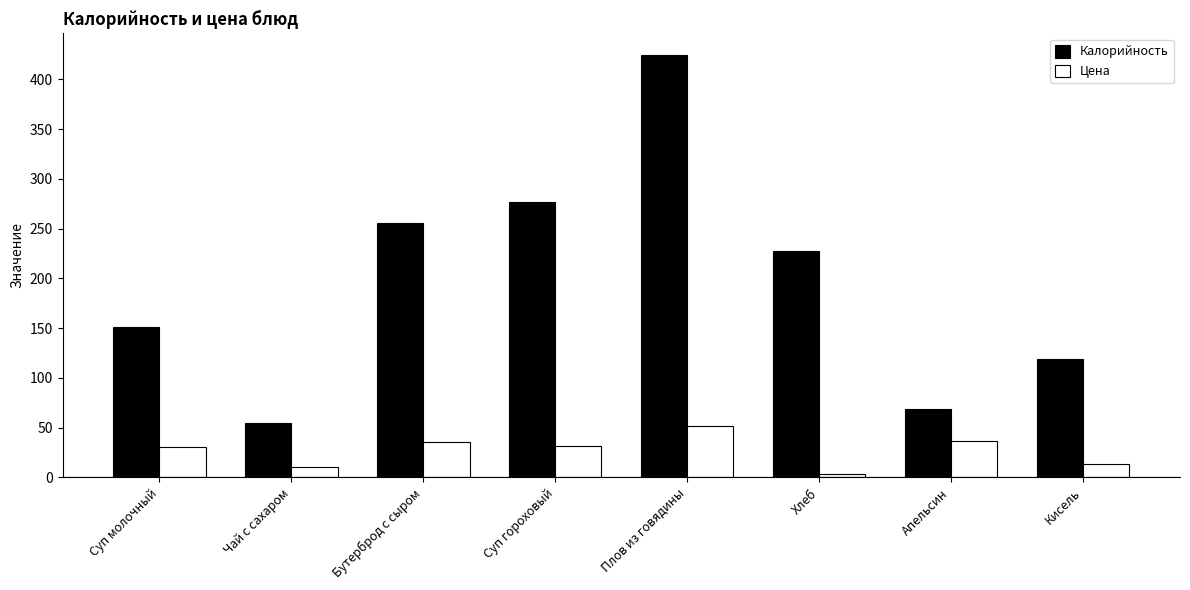

Which series changed the most between Чай с сахаром and Кисель?

Калорийность